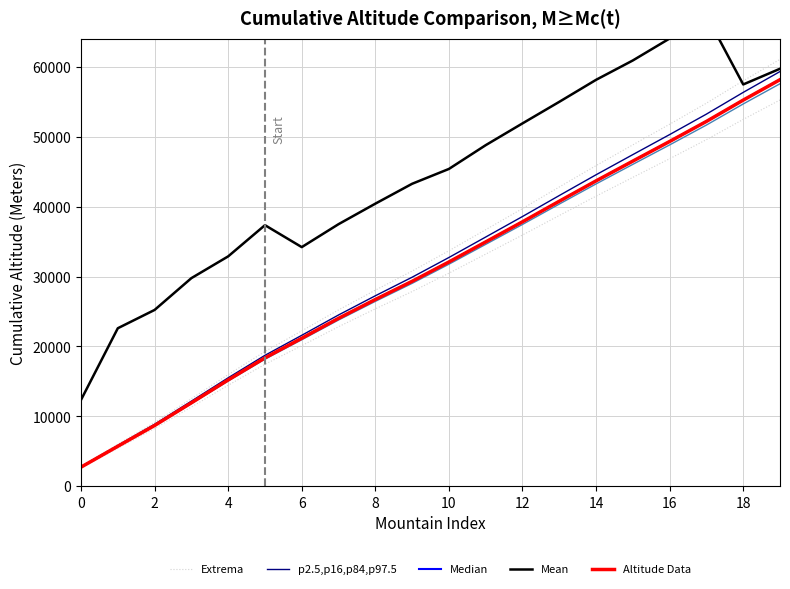

What is the total value across all series at 2?

60575.2